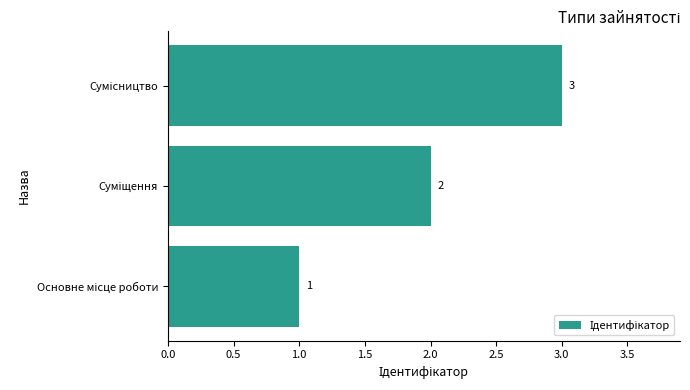

What is the sum of all values?

6